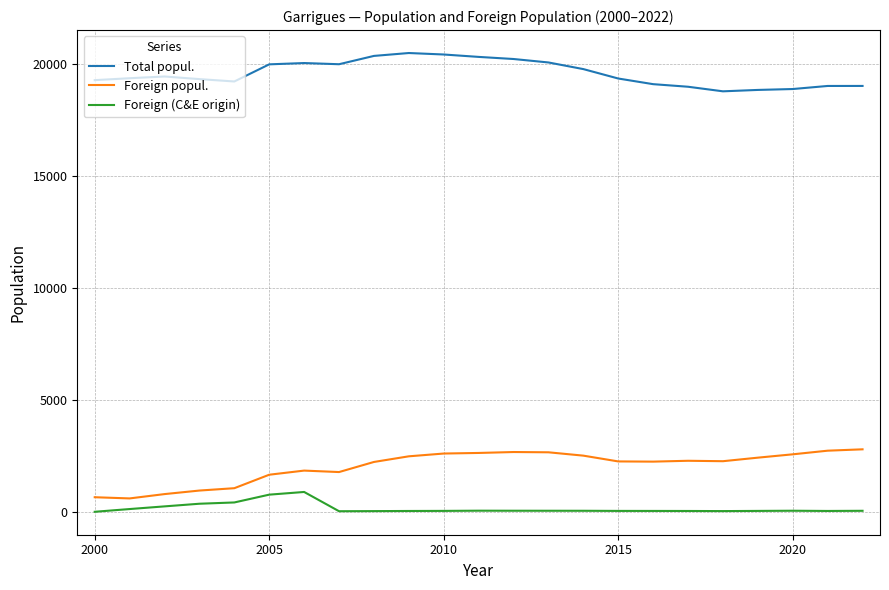

True or false: Total popul. and Foreign popul. cross at least once.

False